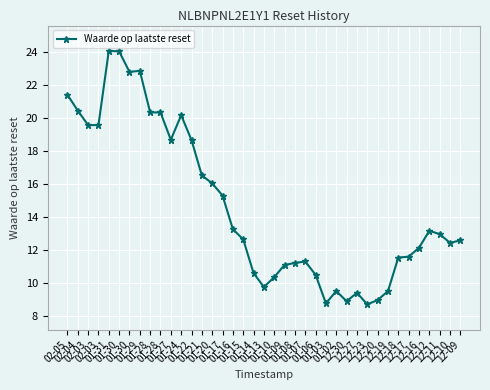

How many lines are shown in the chart?

1